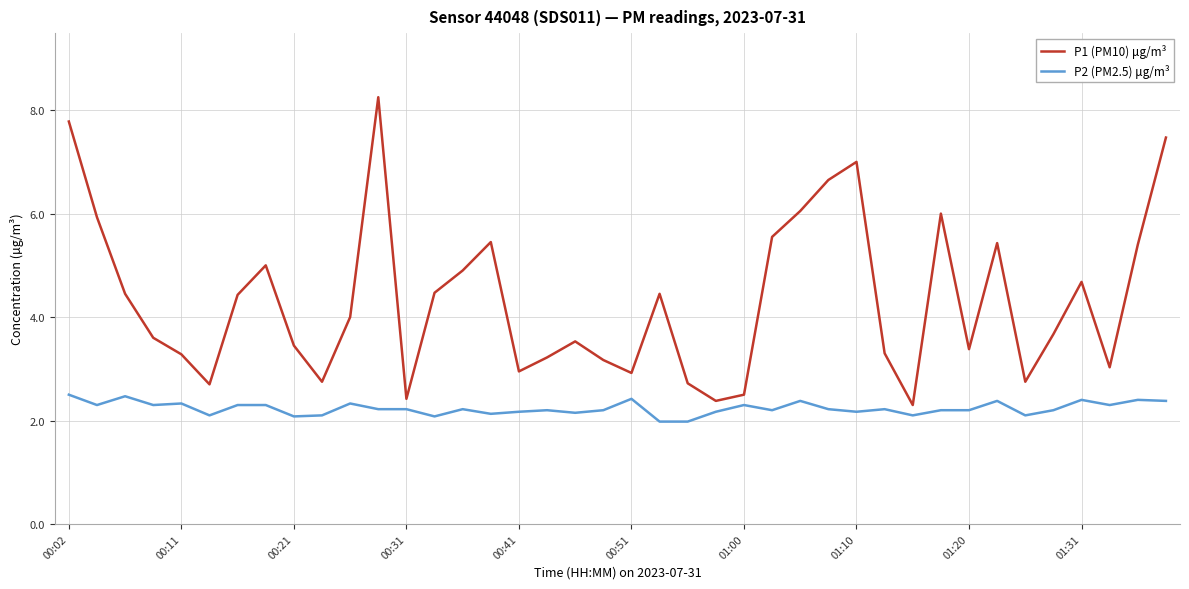

Count the number of data series in this chart.

2